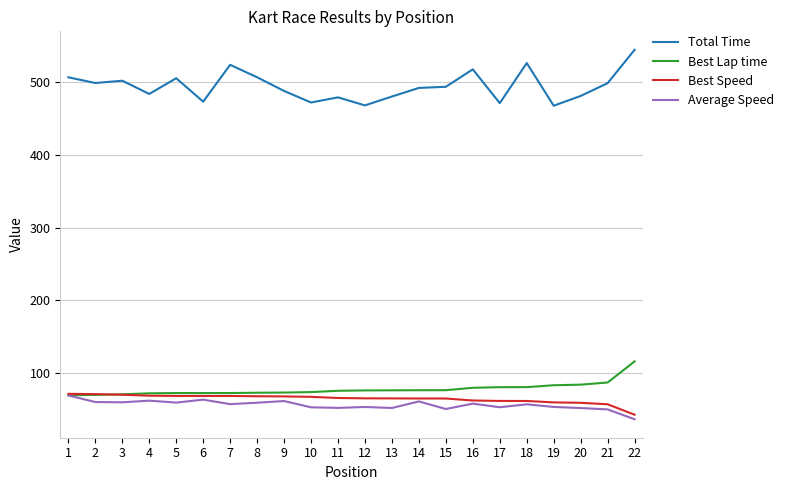

True or false: Average Speed has a value of 37.1 at 22.

True